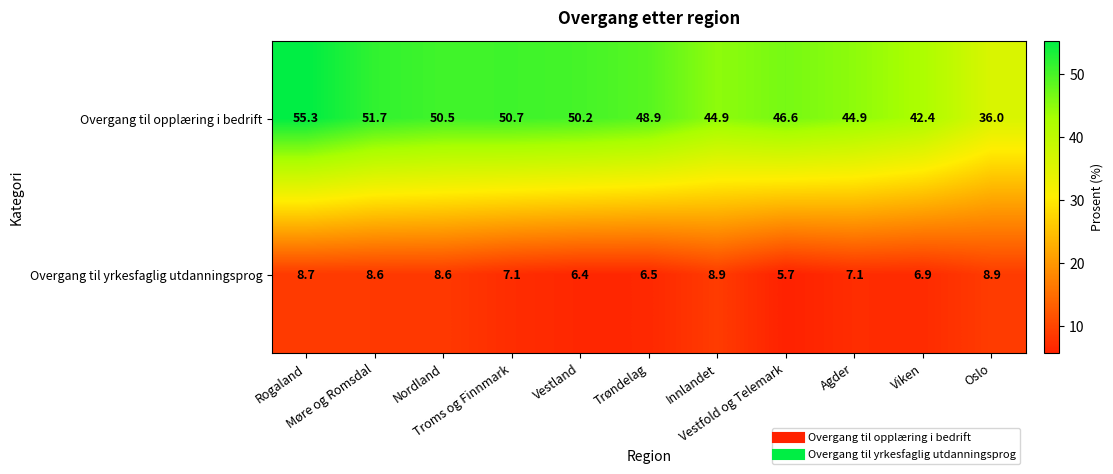

What is the average value of the Overgang til yrkesfaglig utdanningsprog series?

7.6